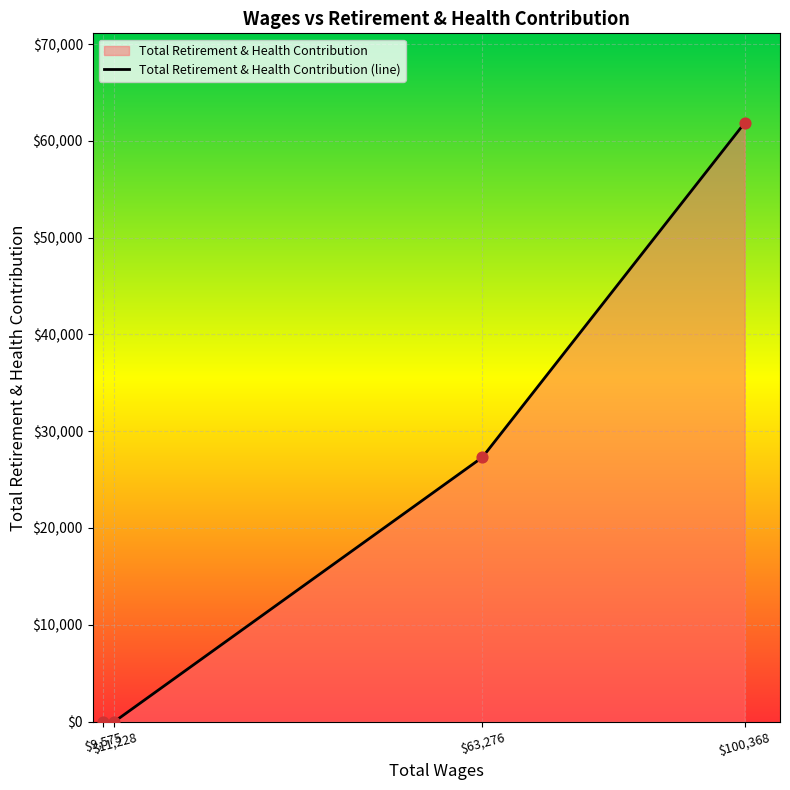

What is the change in value from 100368.0 to 9575.0?

-61833